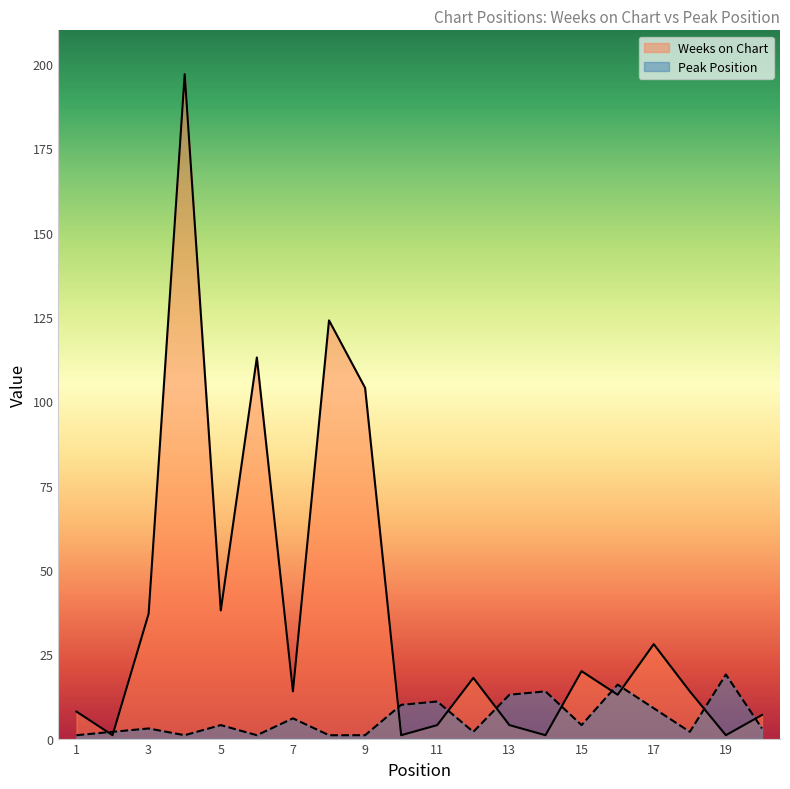

Which series has the largest total across all categories?

Weeks on Chart